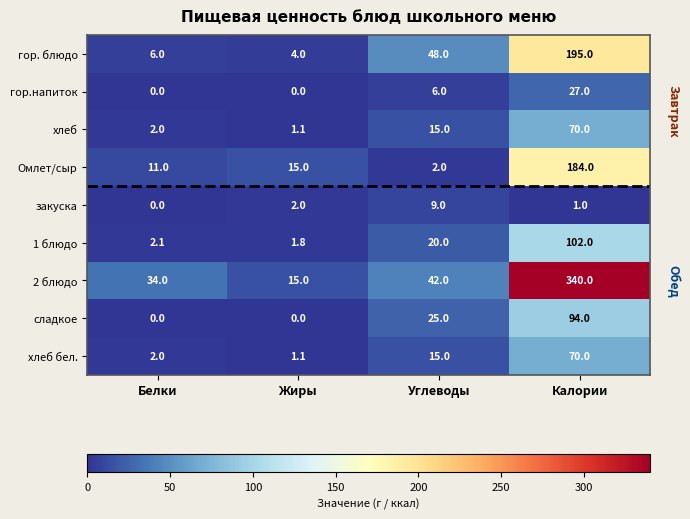

True or false: 2 блюдо has a value of 34.0 at Белки.

True